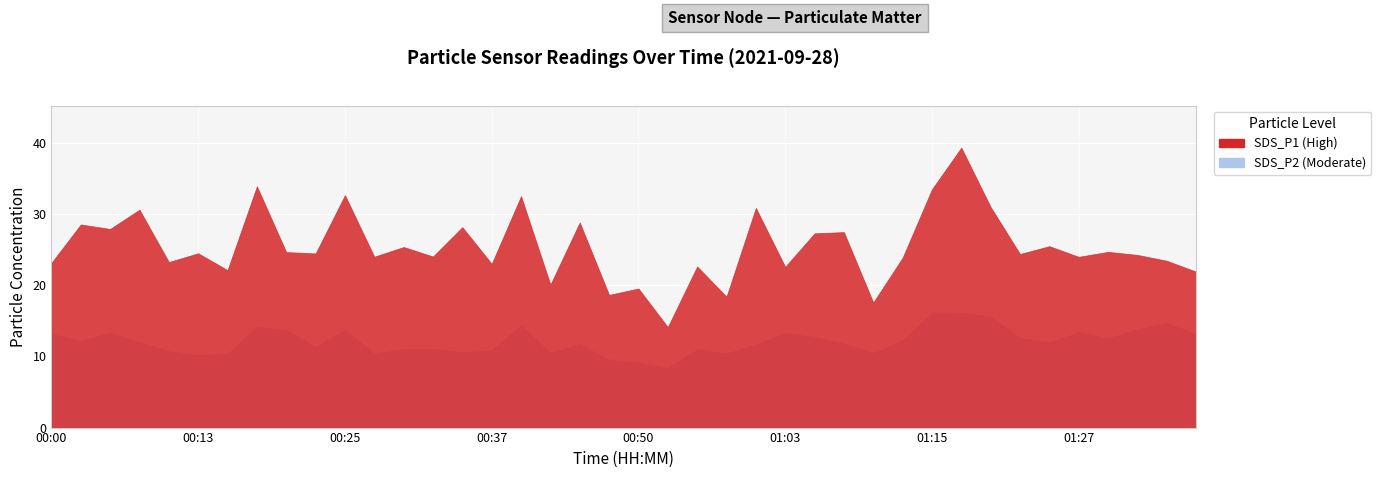

What is the lowest value of the SDS_P2 series?

8.4